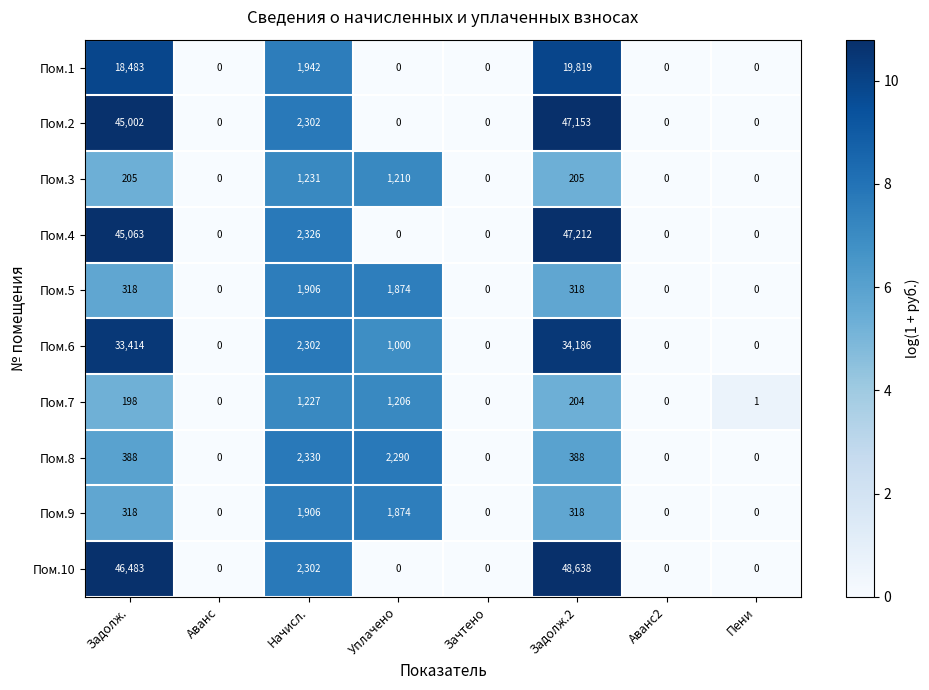

Read the Пом.6 value at Задолж., to the nearest 100.

33400